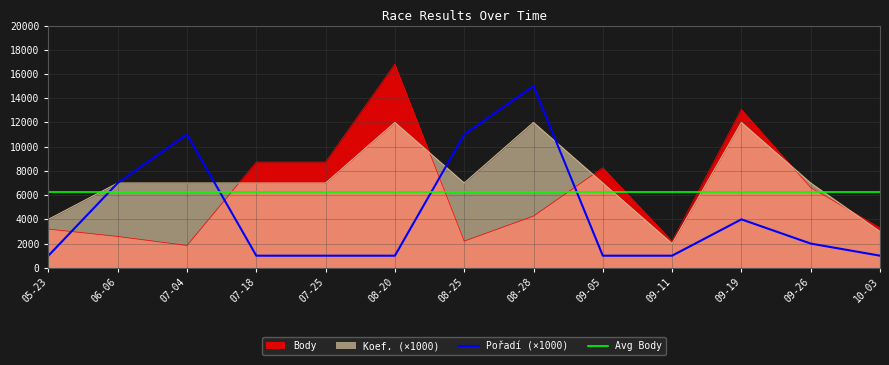

What is the highest value of the Avg Body series?

6297.5